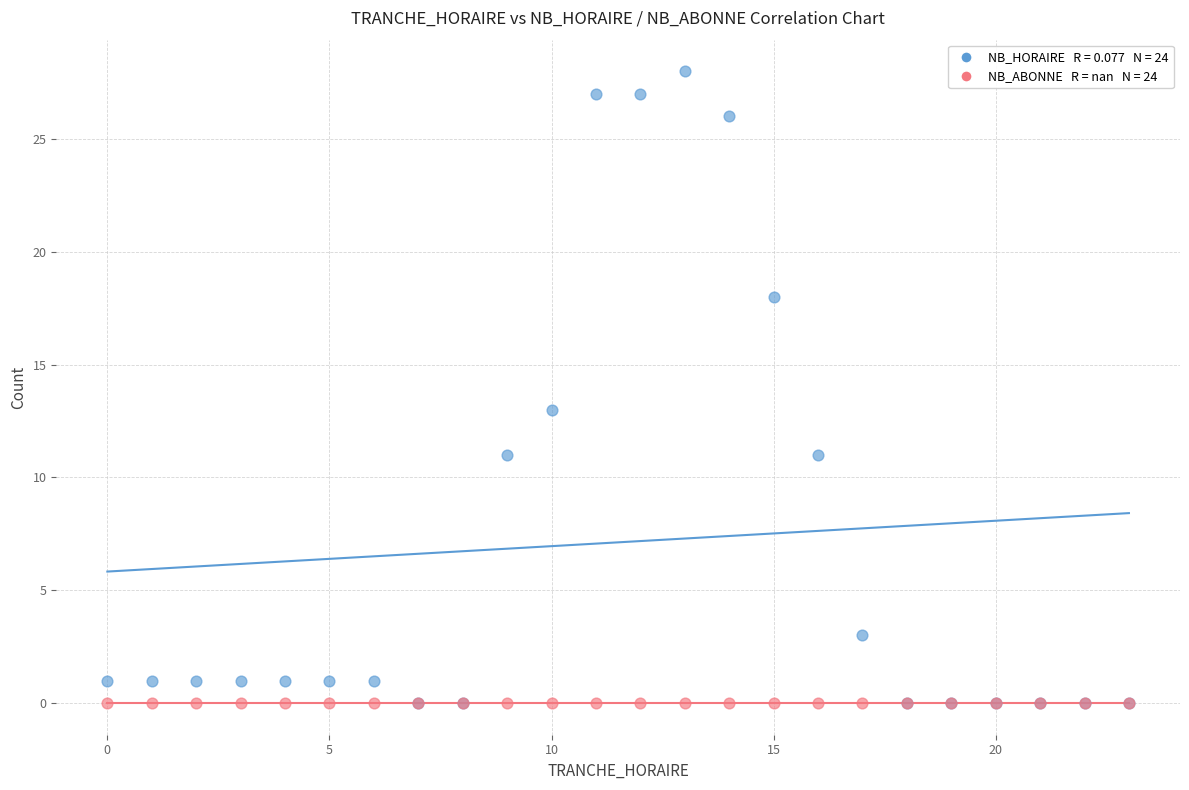

Across all series, what Y value is closest to 14?

13